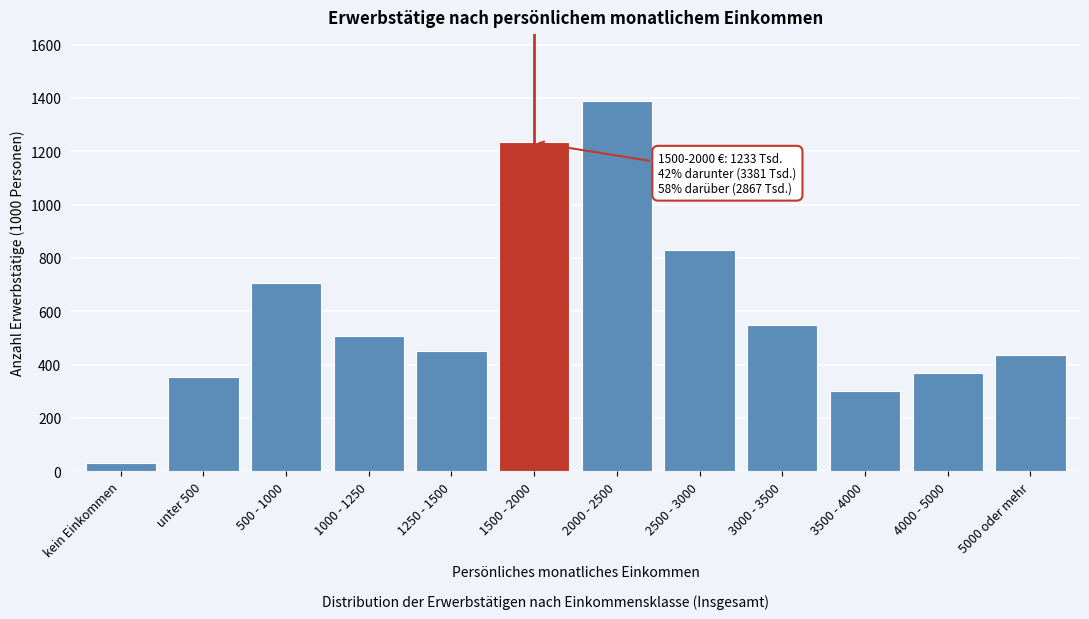

Reading left to right, transcribe all the data shown in this chart.

kein Einkommen=31	unter 500=354	500 - 1000=705	1000 - 1250=507	1250 - 1500=452	1500 - 2000=1233	2000 - 2500=1389	2500 - 3000=829	3000 - 3500=547	3500 - 4000=299	4000 - 5000=369	5000 oder mehr=436